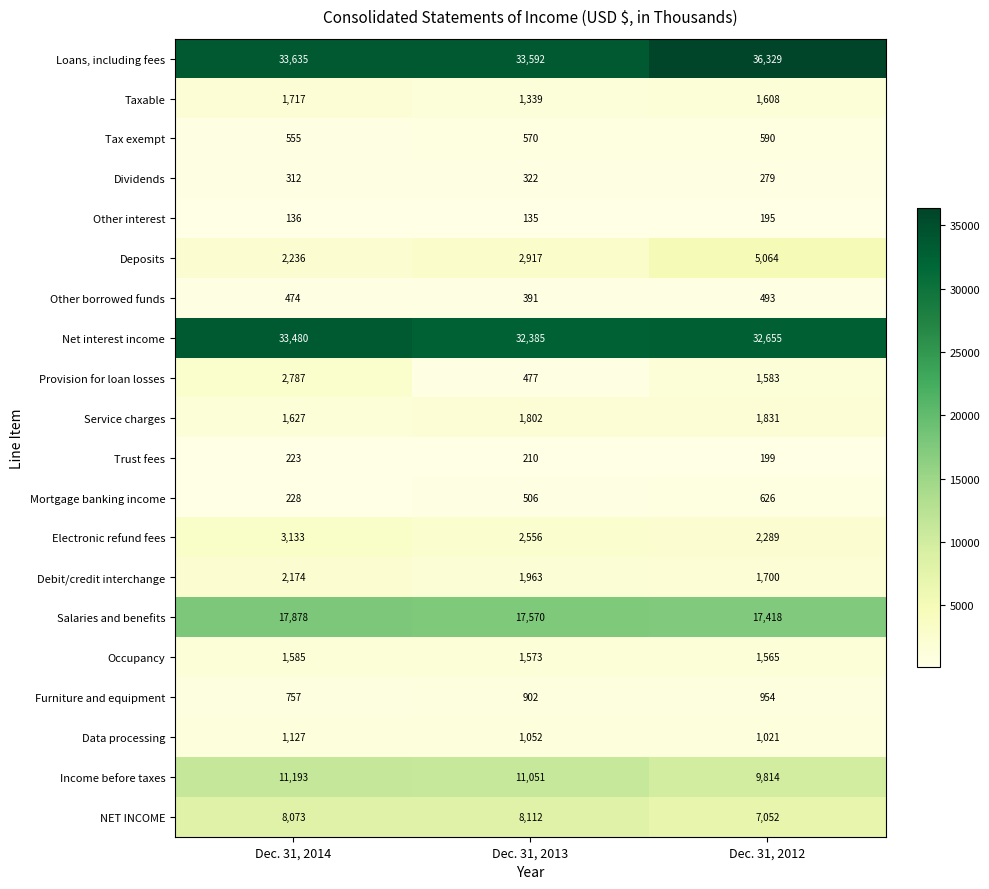

What is the average value of the Deposits series?

3406